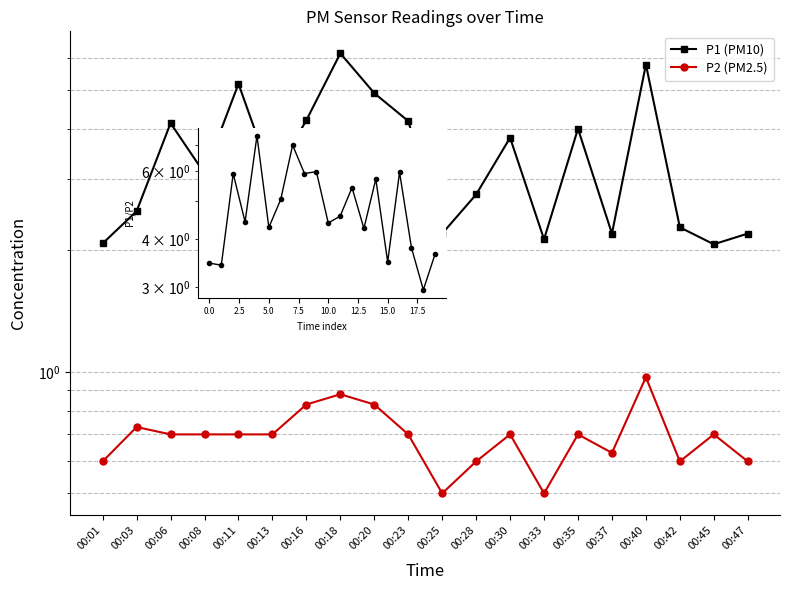

What is the total value across all series at 00:40?

6.7